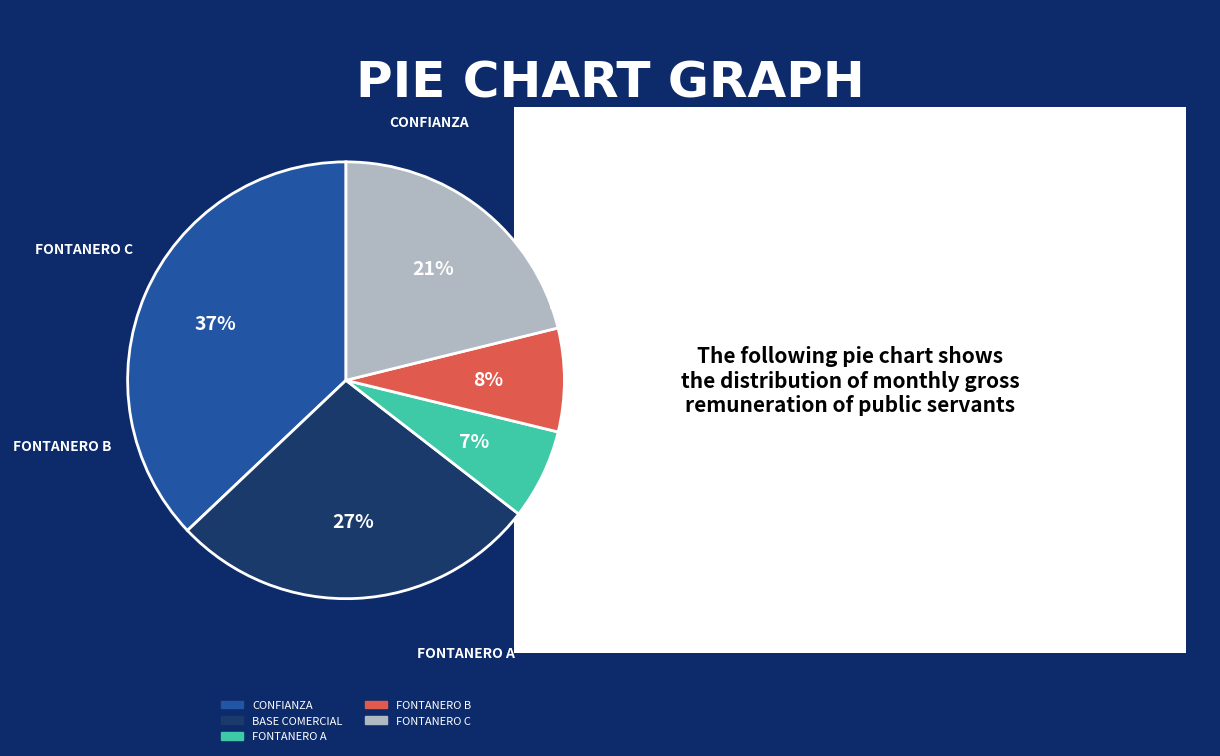

Is there a majority slice in this chart?

No